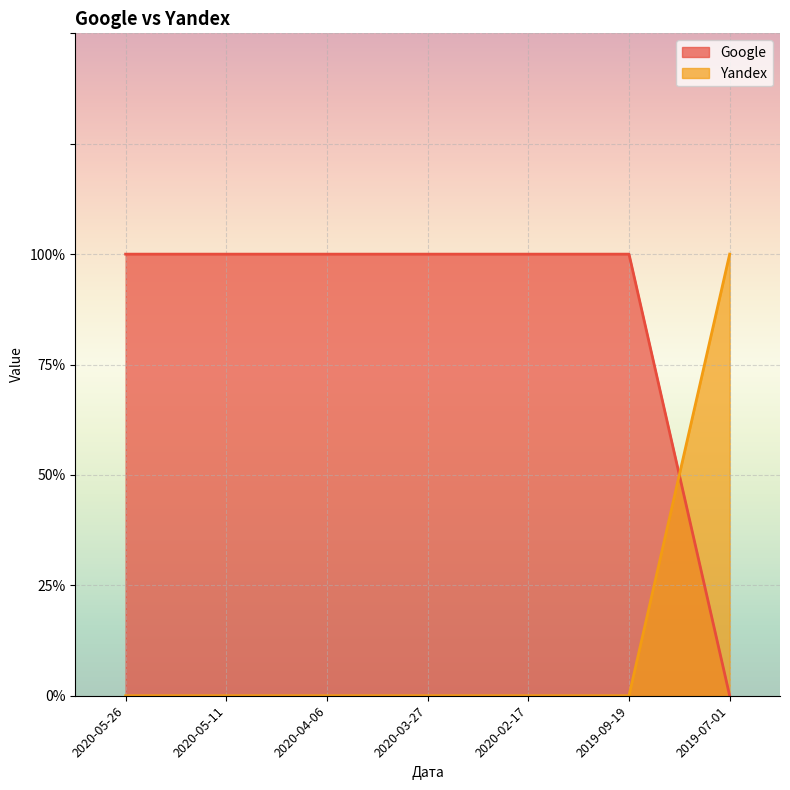

What position from the left is 2020-03-27?

4